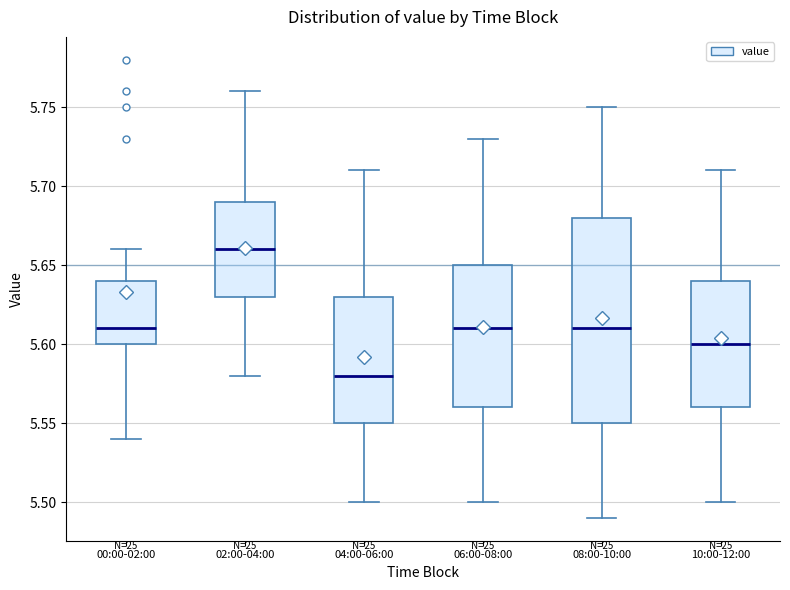

Reading left to right, read every box against the y-axis: the position of its median line, the range the box covers, and the ends of its whiskers. The values are not printed on the chart, so give them approximately, as read against the axis.

00:00-02:00: median 5.61, box 5.60 to 5.64, whiskers 5.54 to 5.66
02:00-04:00: median 5.66, box 5.63 to 5.69, whiskers 5.58 to 5.76
04:00-06:00: median 5.58, box 5.55 to 5.63, whiskers 5.50 to 5.71
06:00-08:00: median 5.61, box 5.56 to 5.65, whiskers 5.50 to 5.73
08:00-10:00: median 5.61, box 5.55 to 5.68, whiskers 5.49 to 5.75
10:00-12:00: median 5.60, box 5.56 to 5.64, whiskers 5.50 to 5.71